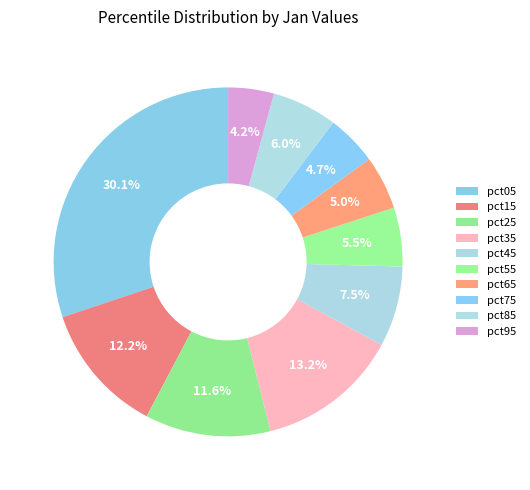

Count the number of slices in the pie.

10